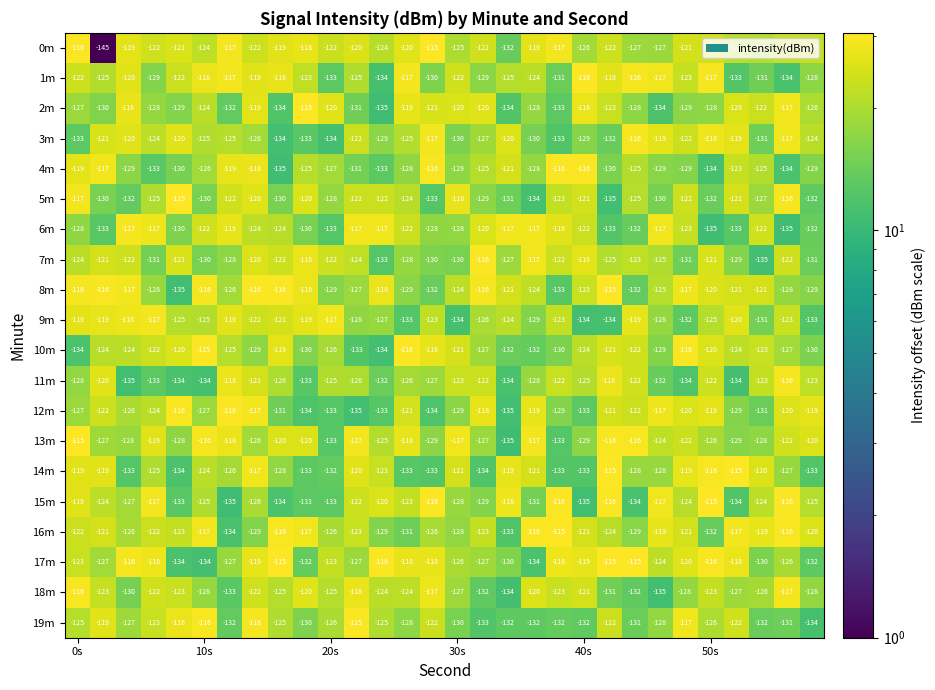

What is the difference between the second highest and second lowest values in the 12m series?

19